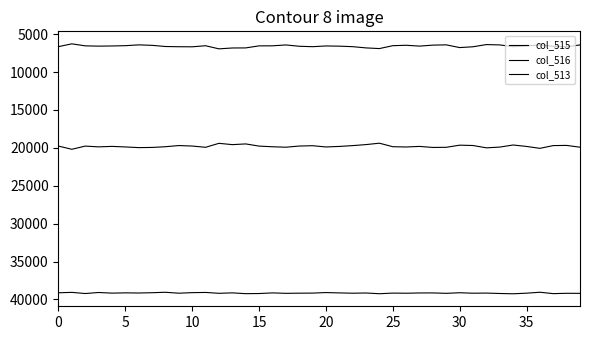

True or false: col_513 and col_516 intersect in this chart.

False